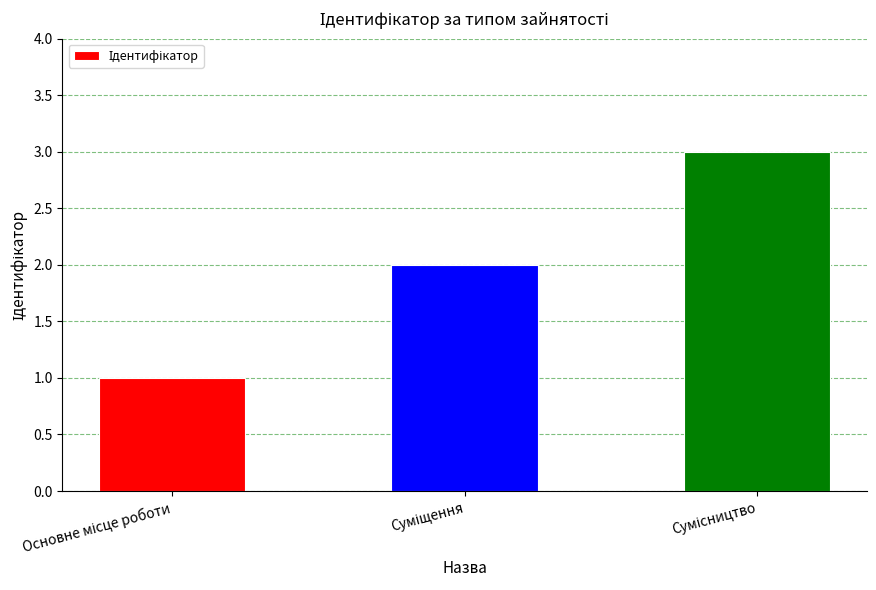

What is the minimum value shown in the chart?

1